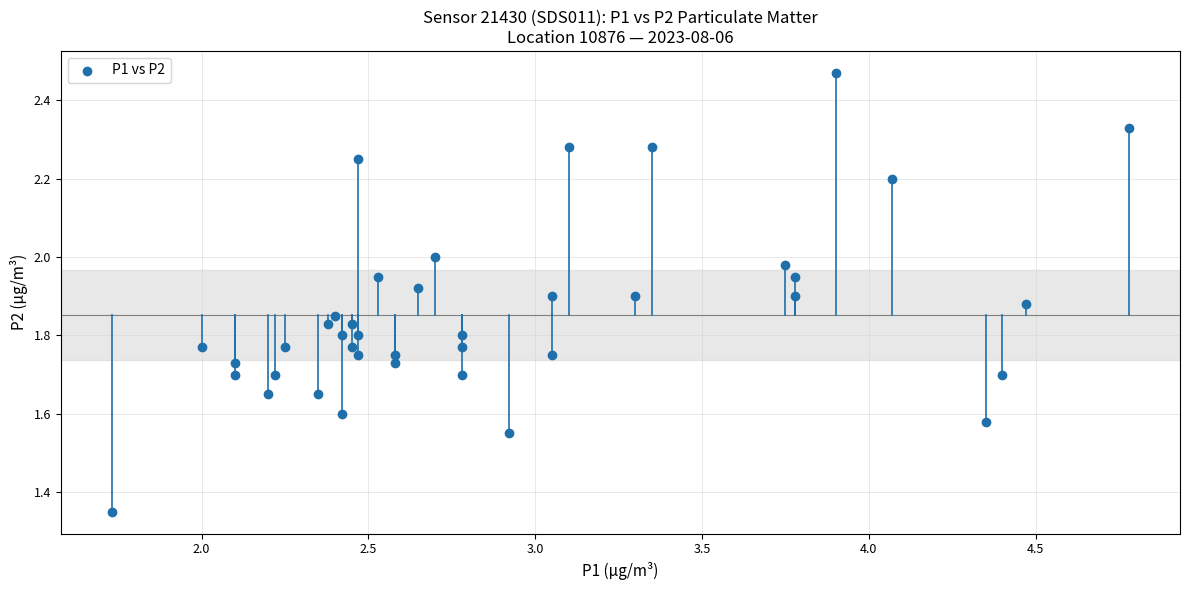

What is the range of X values (max minus min)?

3.1